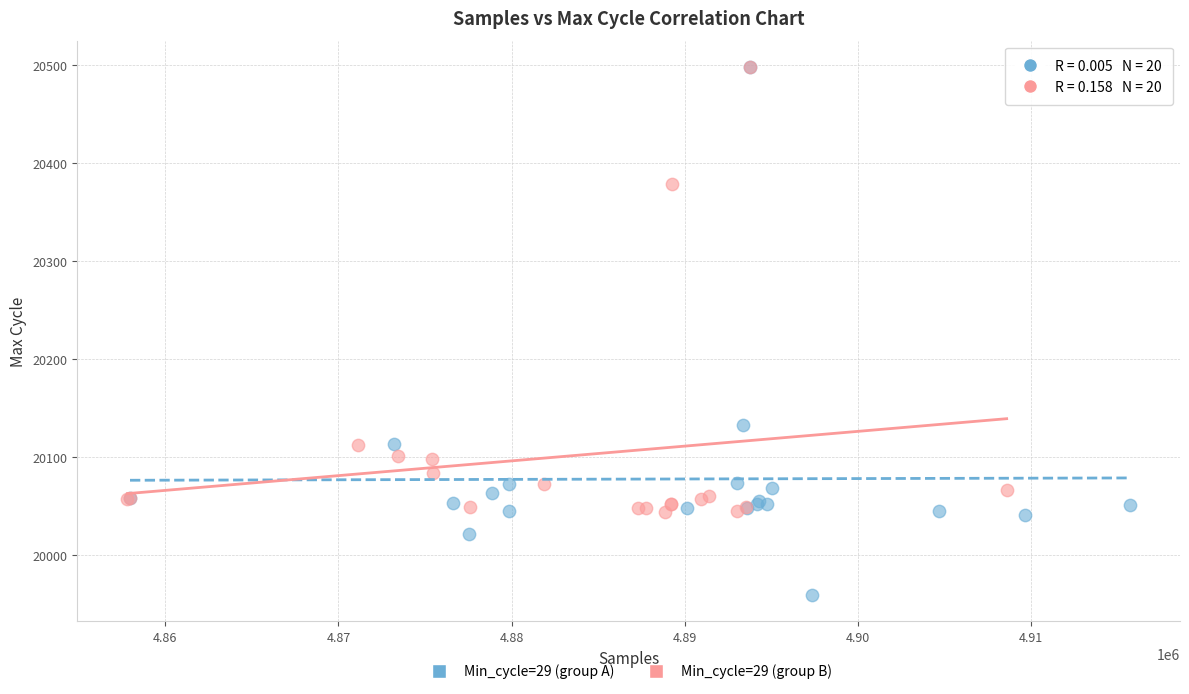

Which series has the widest spread of Y values?

Min_cycle=29 (group A)